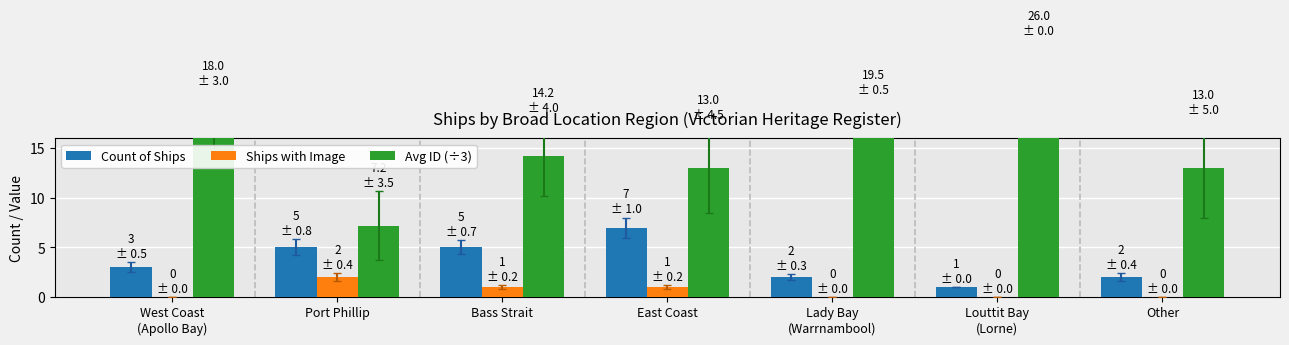

How many groups of bars are there?

7